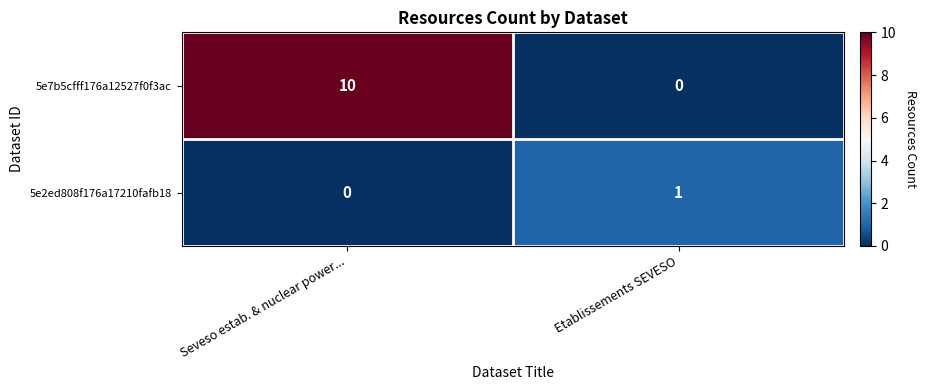

How many categories are shown in the chart?

2